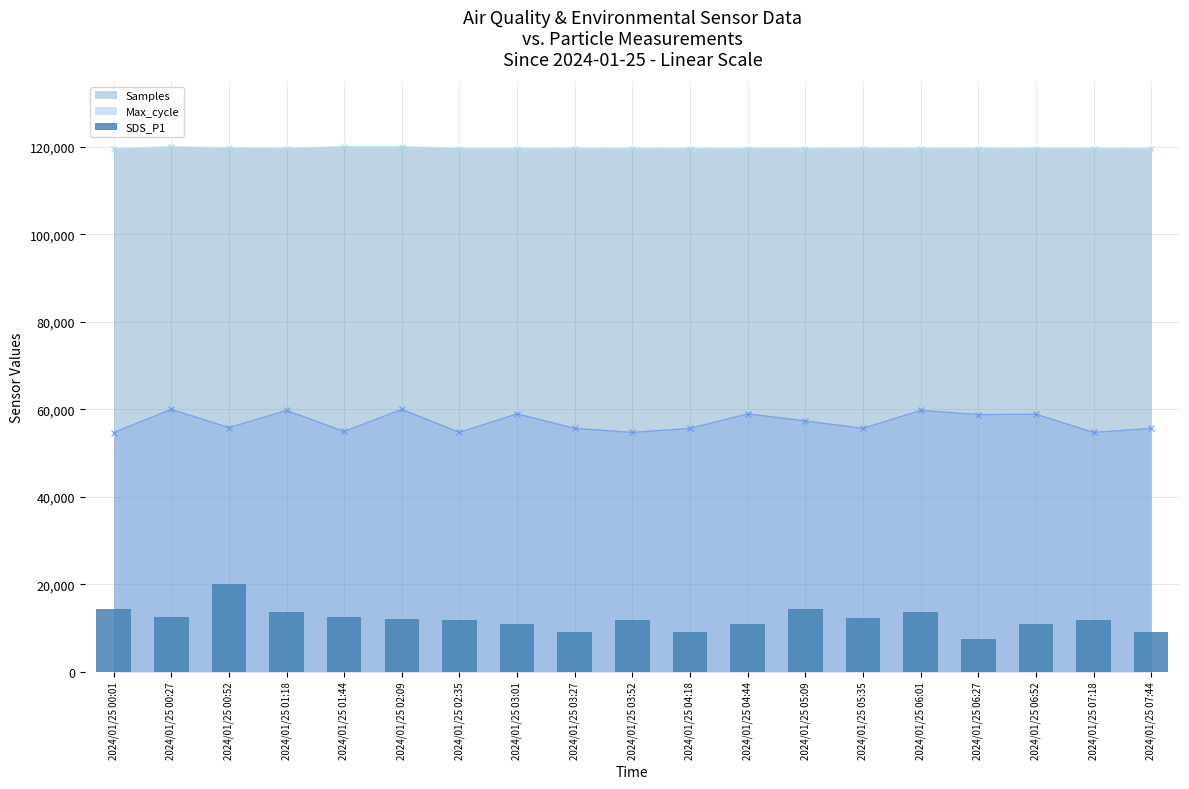

The value of Samples at 2024/01/25 06:27 is 44864.1. True or false?

False